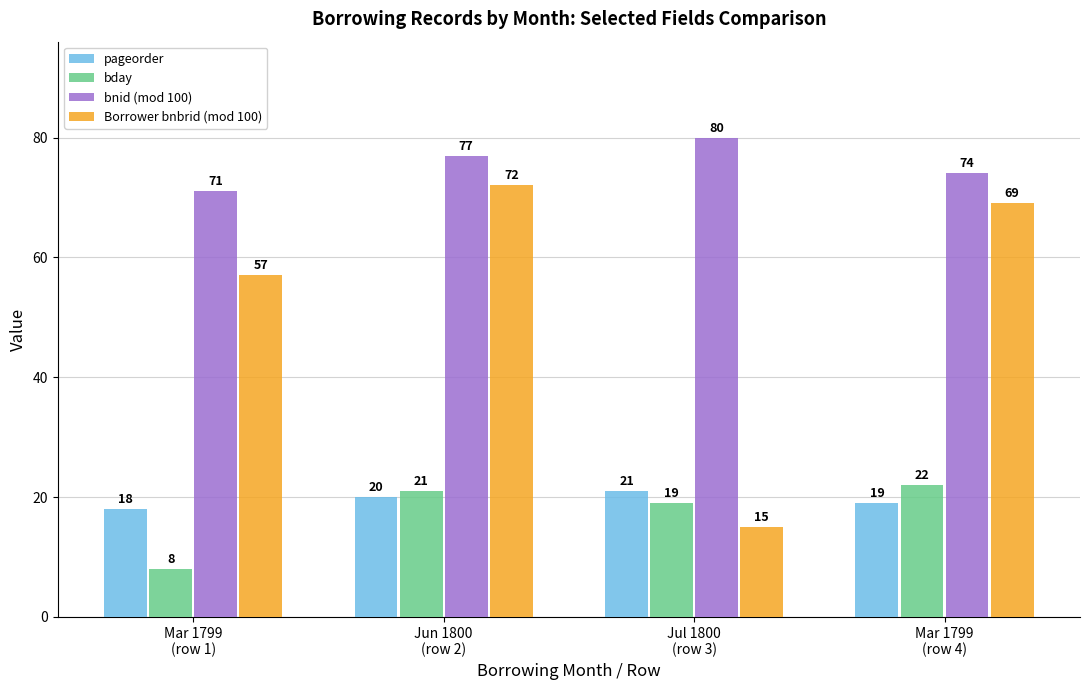

Rank the series by their maximum value, from highest to lowest.

bnid (mod 100), Borrower bnbrid (mod 100), bday, pageorder